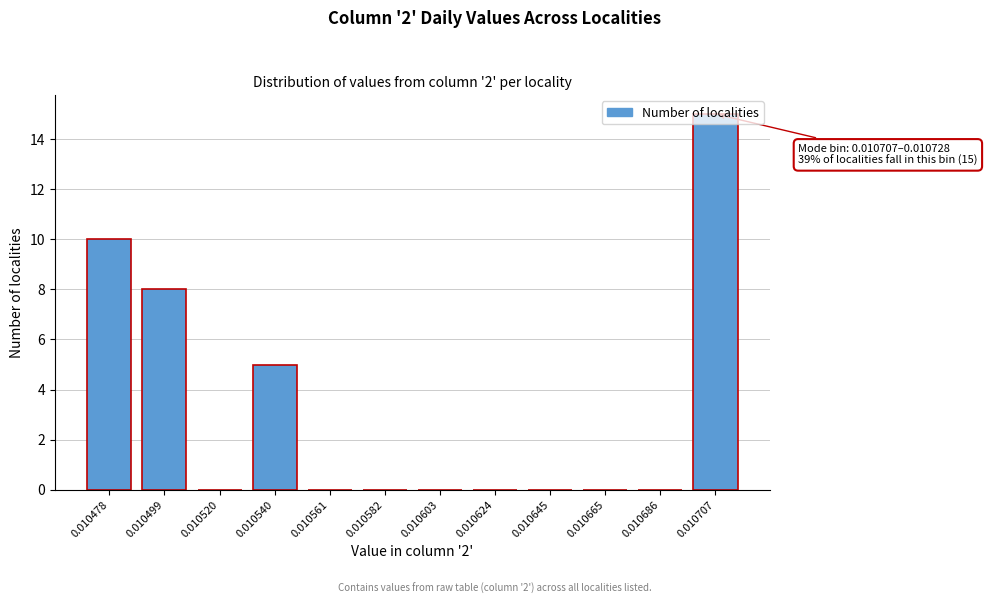

The value at 0.010499 is 8. True or false?

True